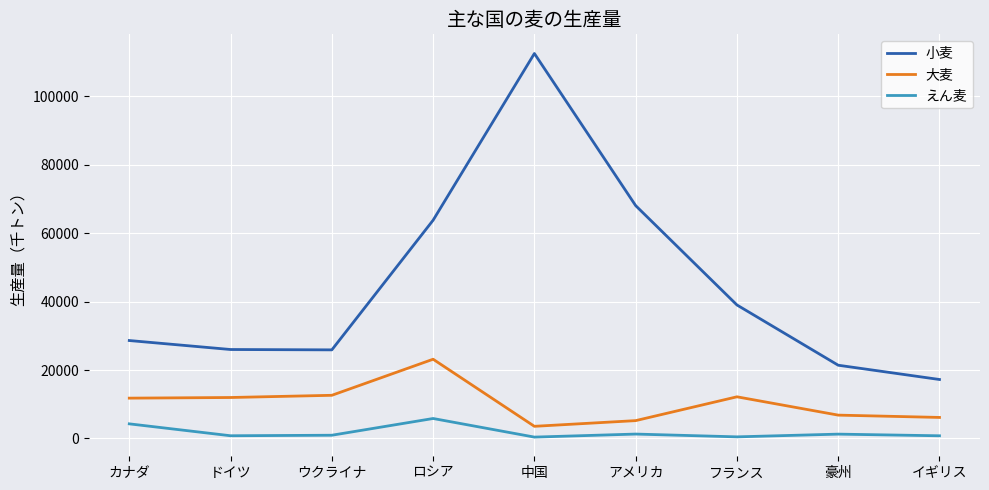

At which category does the chart reach its peak across all series?

中国